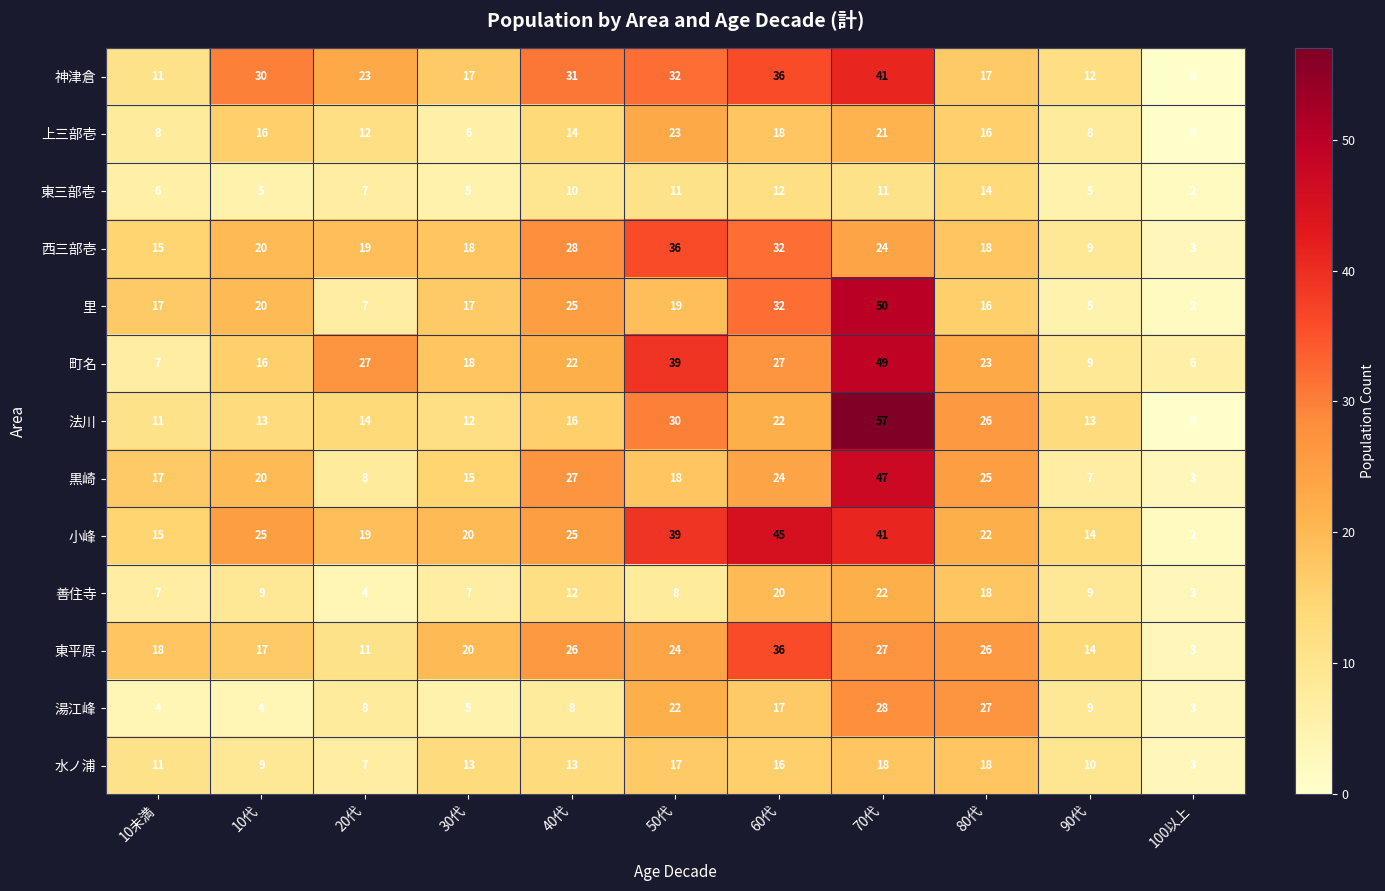

Which series has the widest spread of values?

法川